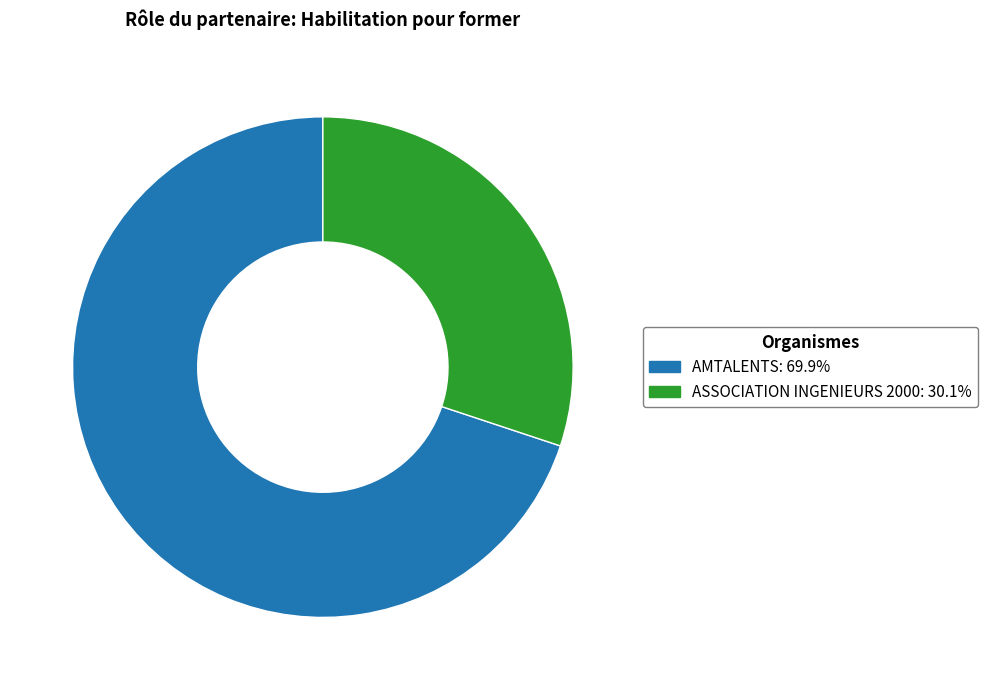

Approximately how many times larger is the value at AMTALENTS compared to ASSOCIATION INGENIEURS 2000?

2.3